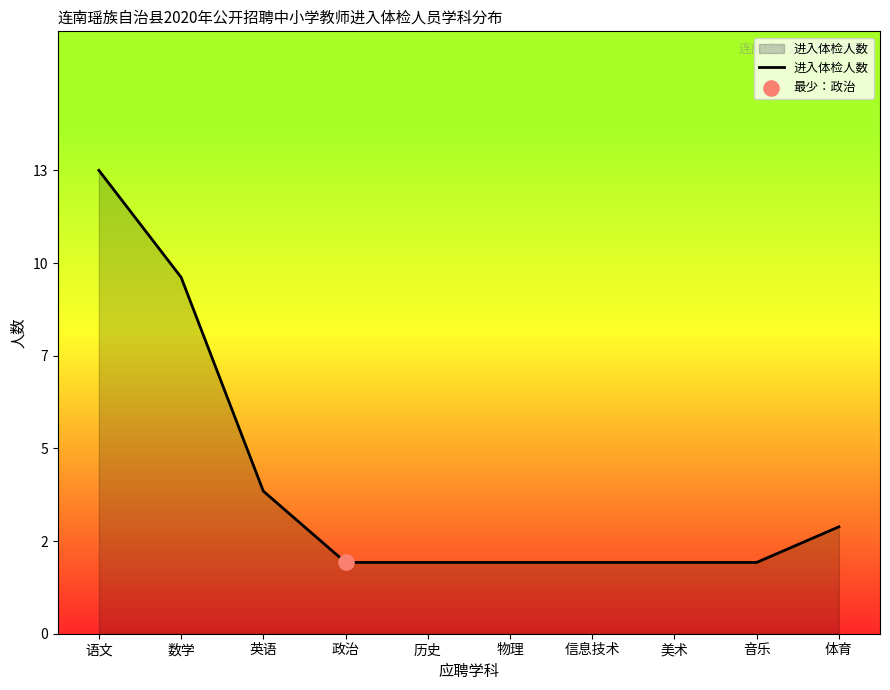

What is the change in value from 语文 to 信息技术?

-11